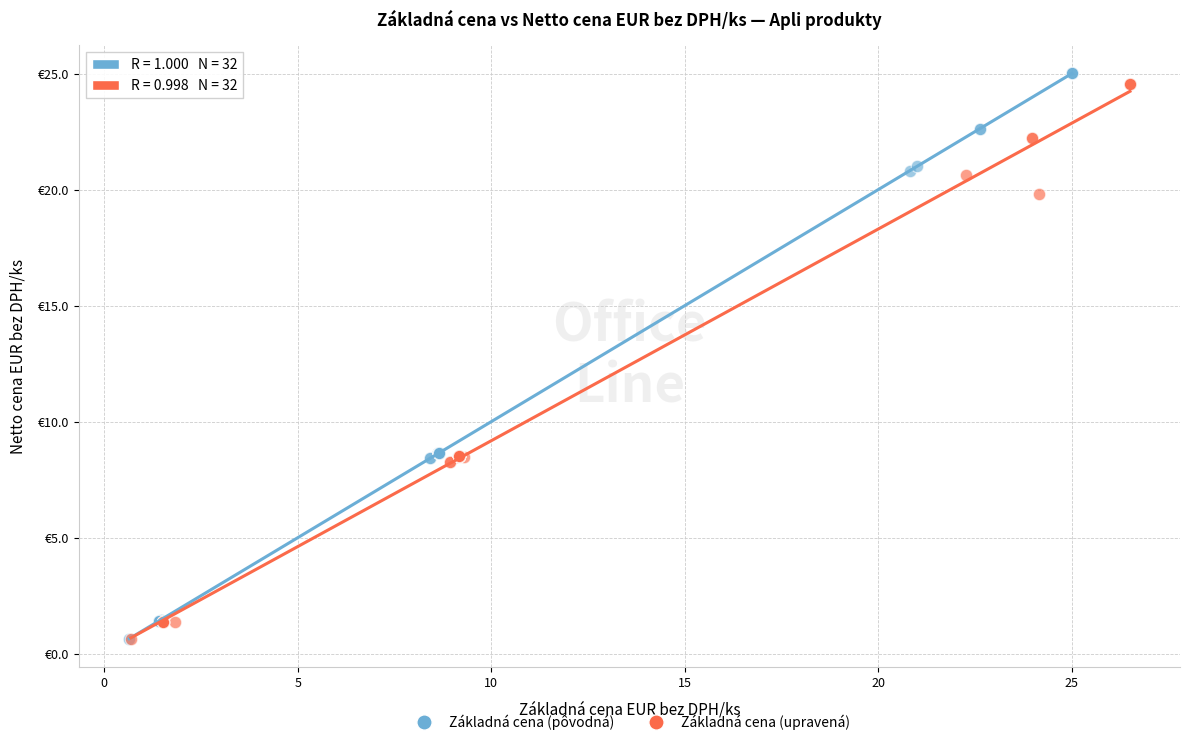

Which series has the widest spread of Y values?

Základná cena (pôvodná)